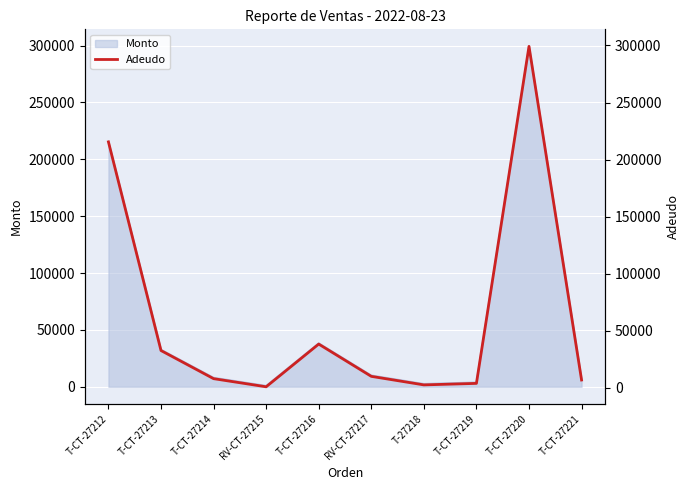

Rank the categories by value from lowest to highest.

RV-CT-27215, T-27218, T-CT-27219, T-CT-27221, T-CT-27214, RV-CT-27217, T-CT-27213, T-CT-27216, T-CT-27212, T-CT-27220